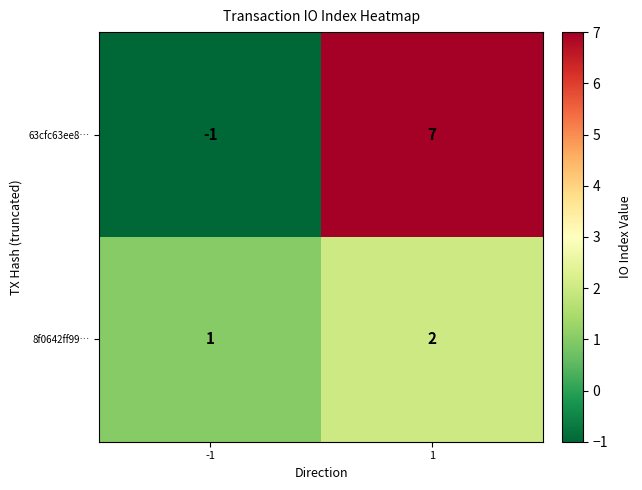

What is the sum of all 8f0642ff99… values?

3